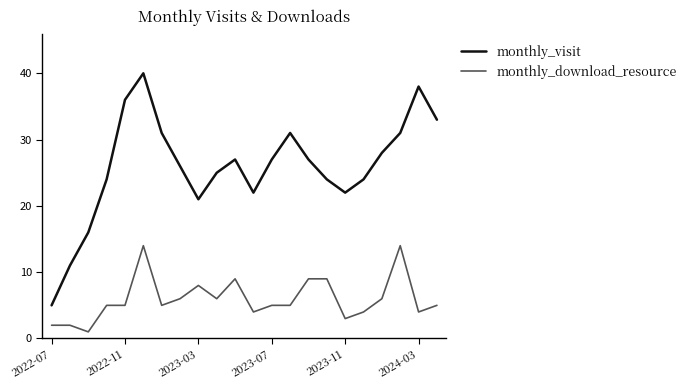

True or false: monthly_download_resource and monthly_visit cross at least once.

False